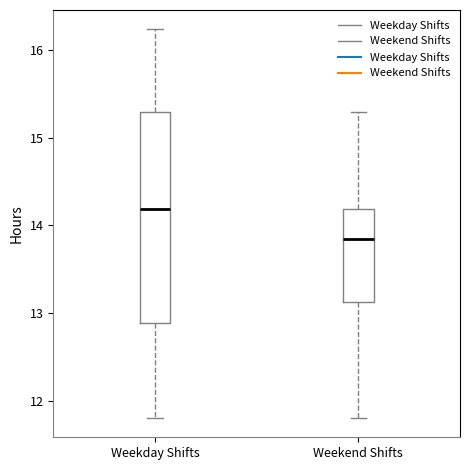

Where does the median line of the box for Weekday Shifts sit on the y-axis? The values are not printed on the chart, so give them approximately, as read against the axis.

14.2